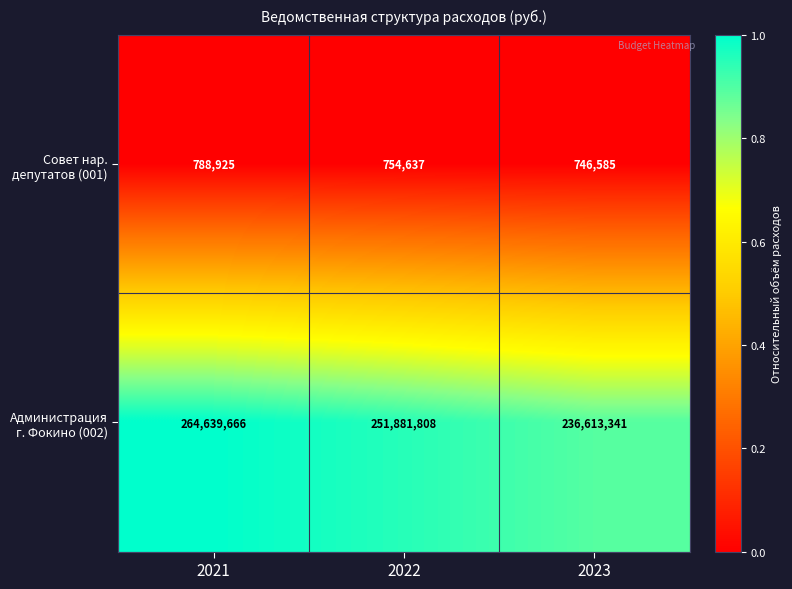

What is the difference between the highest and lowest values at 2022?

251127171